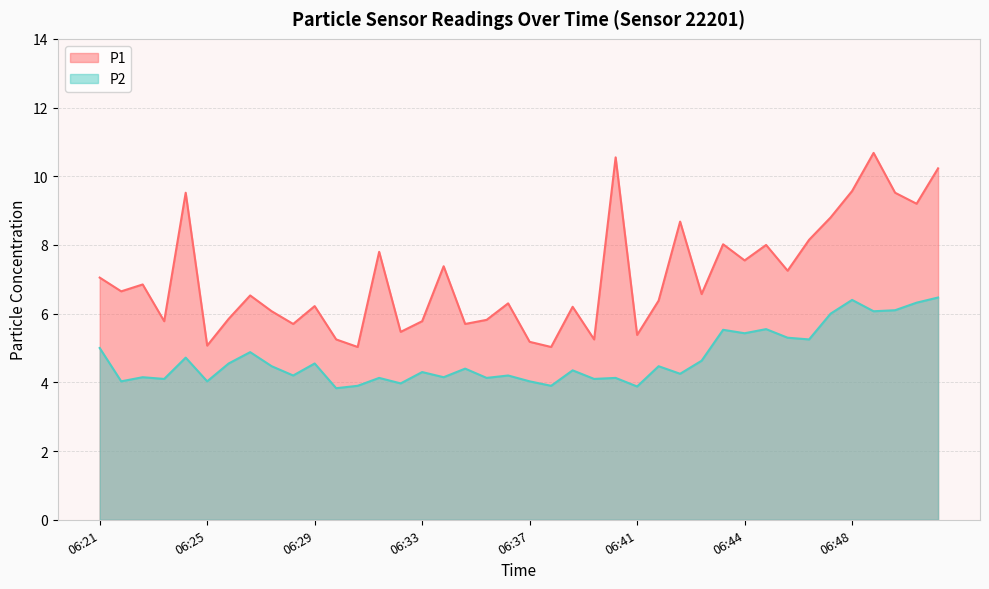

Count the number of categories in the chart.

40